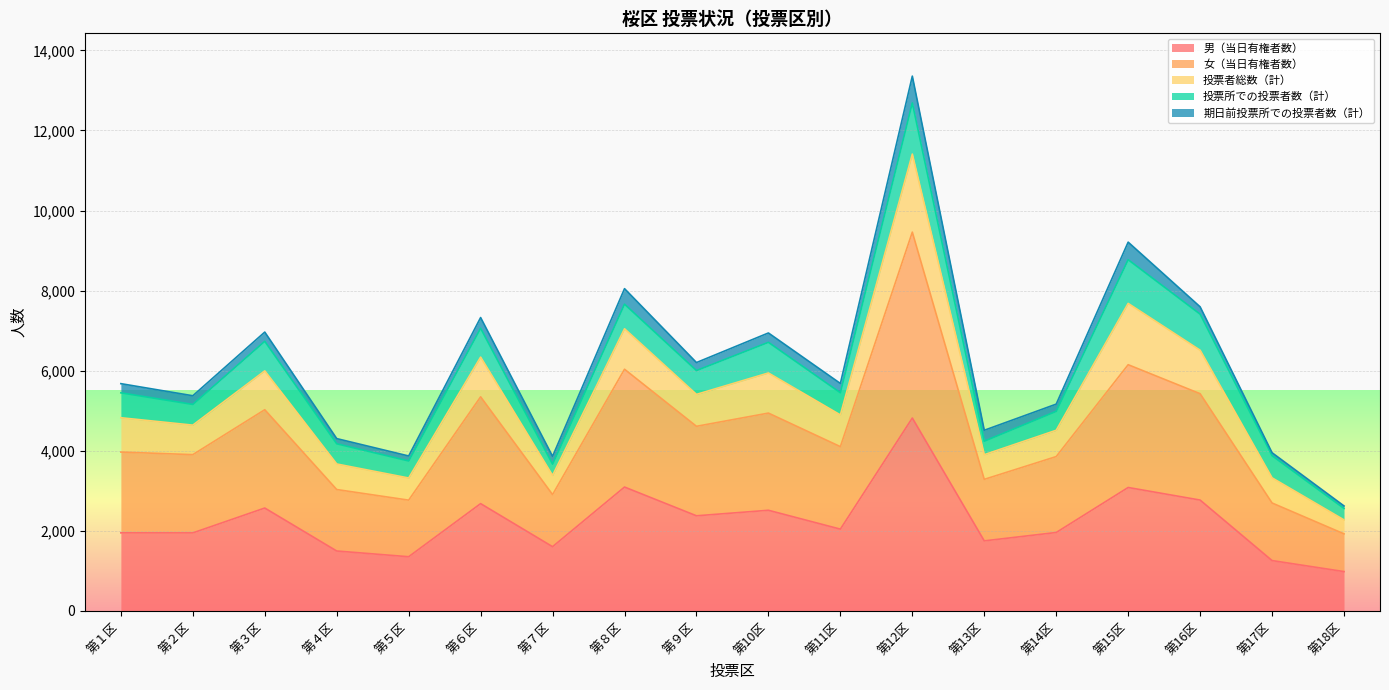

At which category is the sum across all series the highest?

第12区